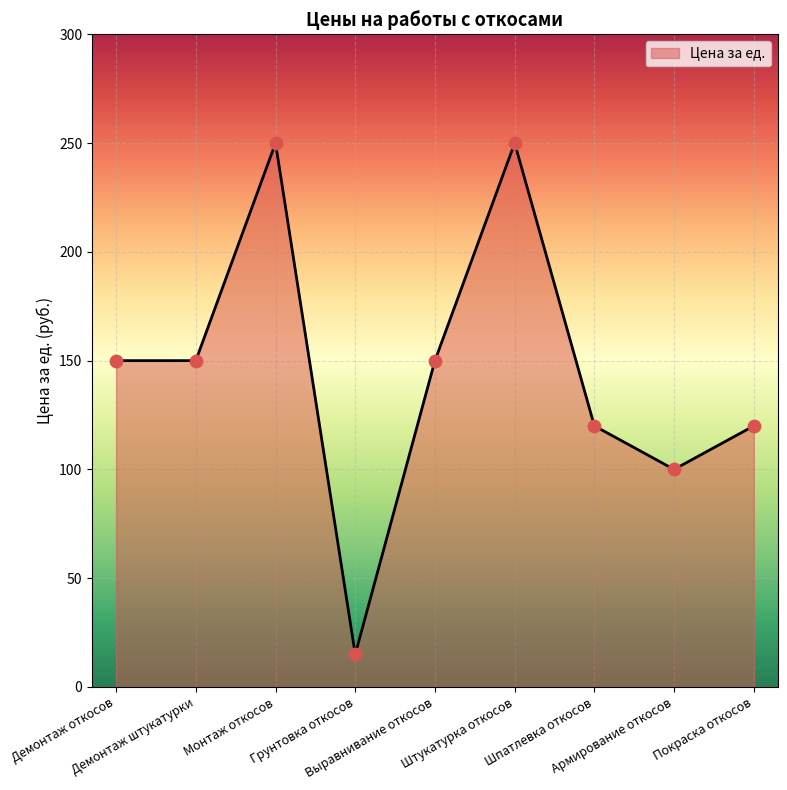

What is the ratio of the value at Выравнивание откосов to the value at Демонтаж штукатурки?

1.0